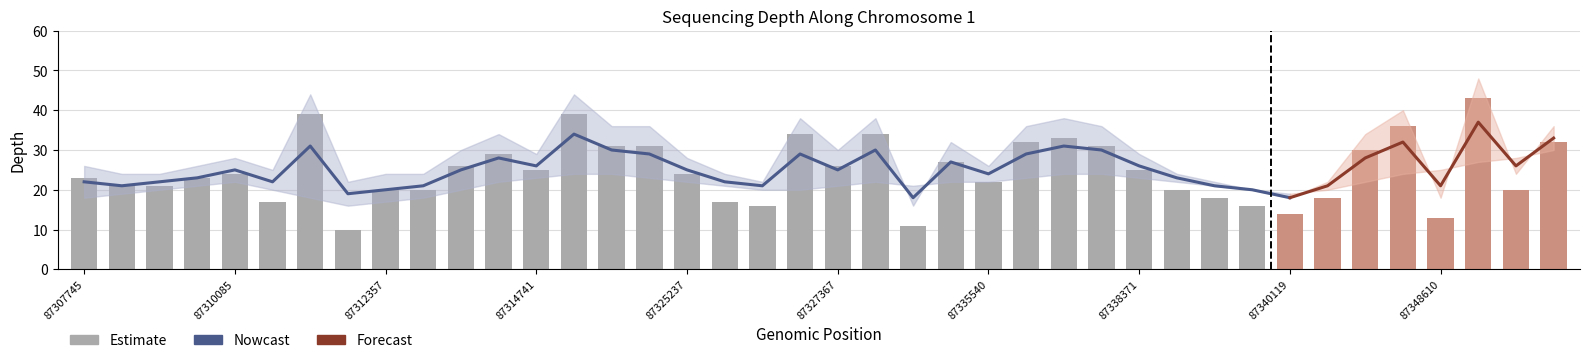

Is the value of depth_smooth at 87312357 greater than the value of depth at 87309091?

No